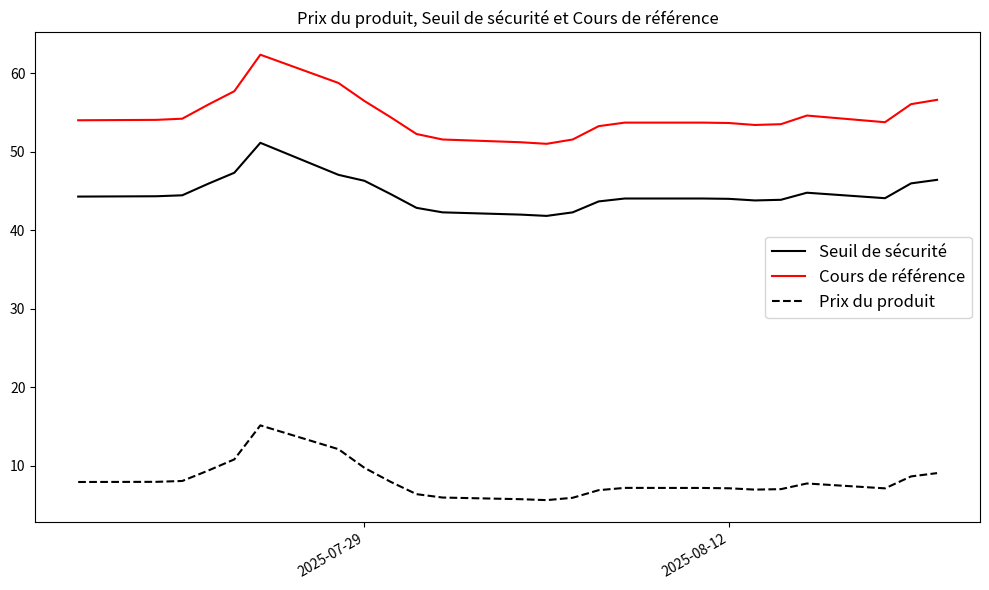

What is the average value of the Seuil de sécurité series?

44.6